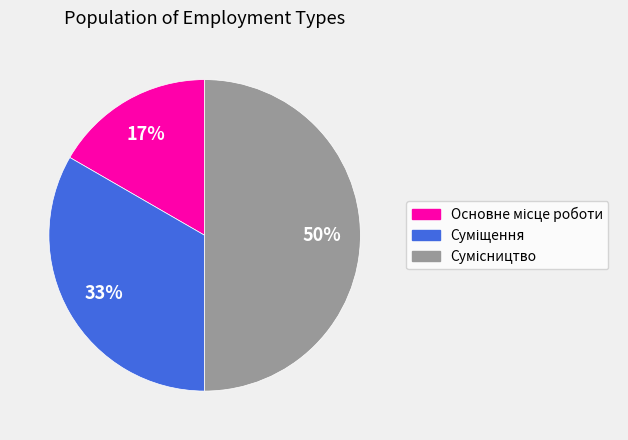

How many slices are in this pie chart?

3